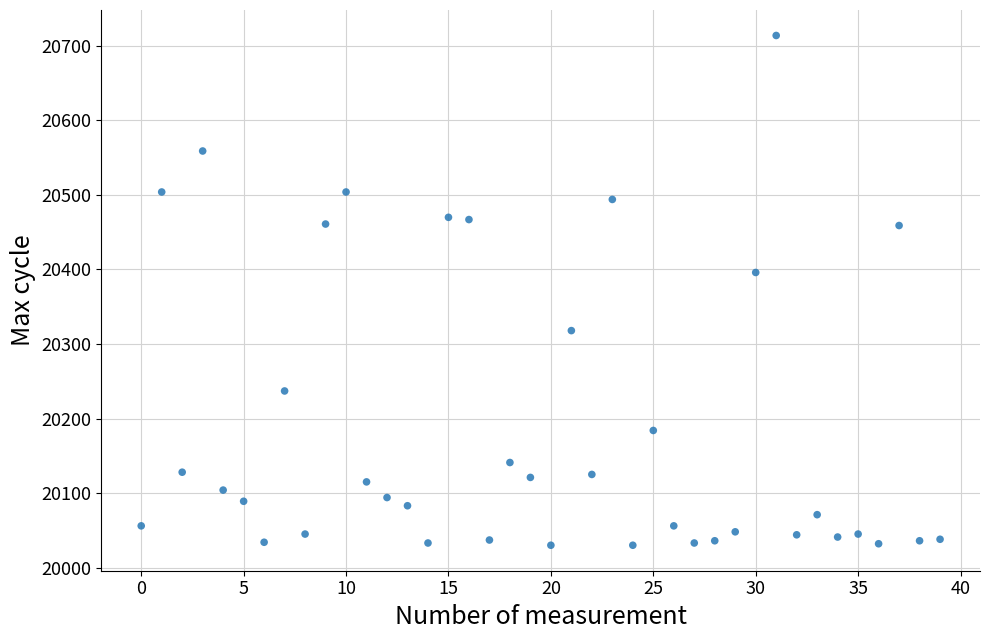

What Y value in the scatter plot is closest to 20372?

20396